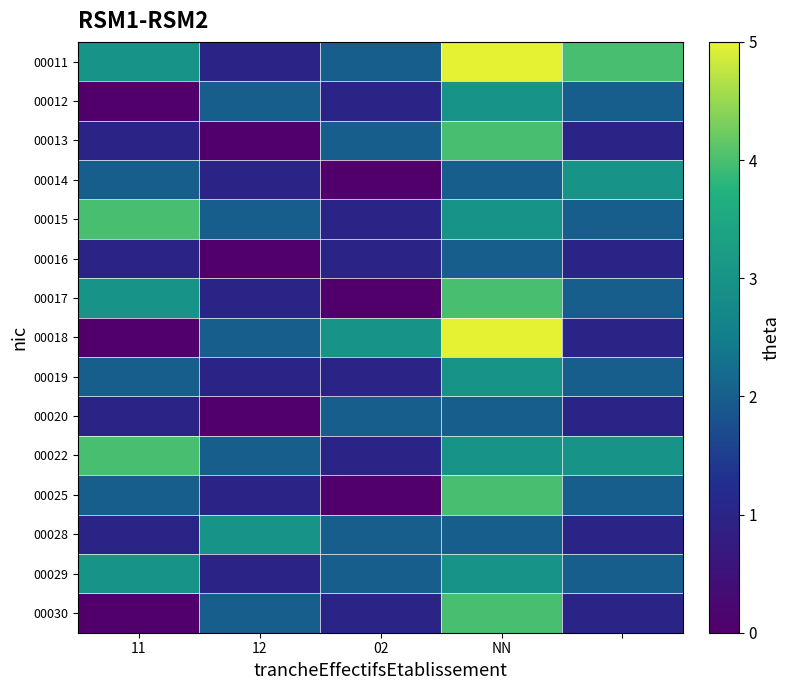

At which category is the sum across all series the highest?

NN